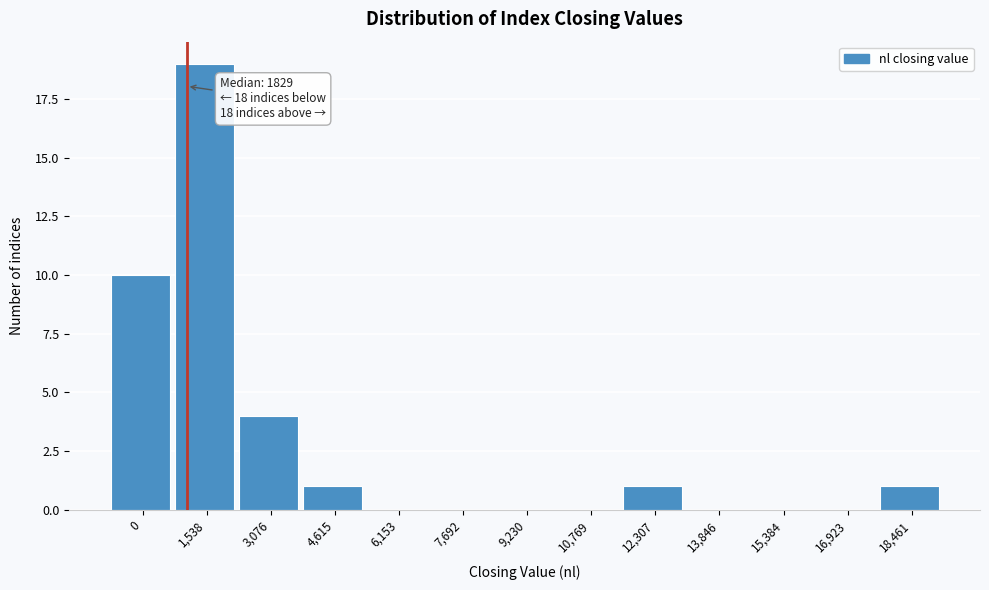

Reading right to left, what are all the values shown in this chart?

18,461=1	16,923=0	15,384=0	13,846=0	12,307=1	10,769=0	9,230=0	7,692=0	6,153=0	4,615=1	3,076=4	1,538=19	0=10